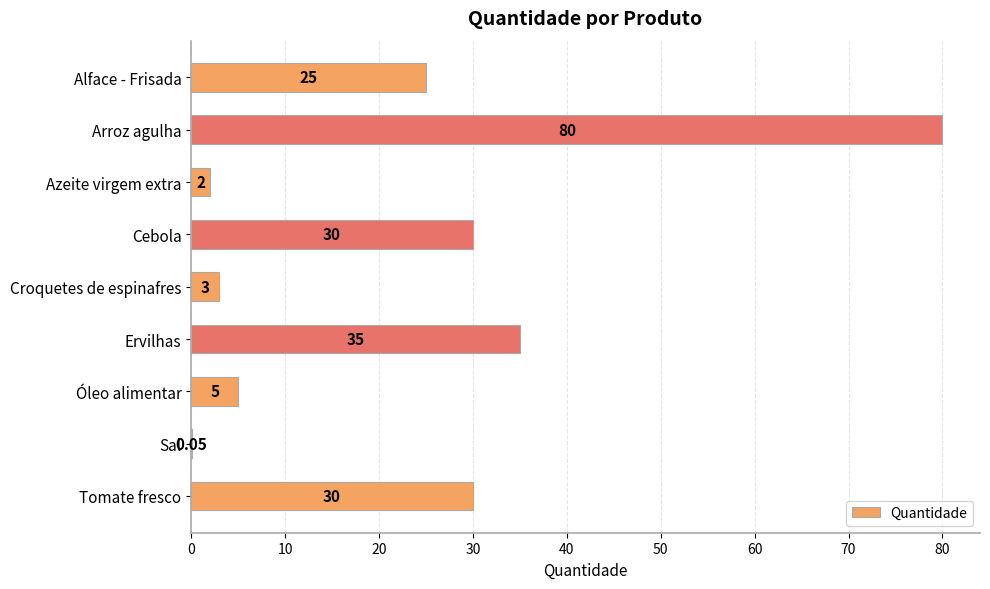

Between Alface - Frisada and Azeite virgem extra, which is larger?

Alface - Frisada